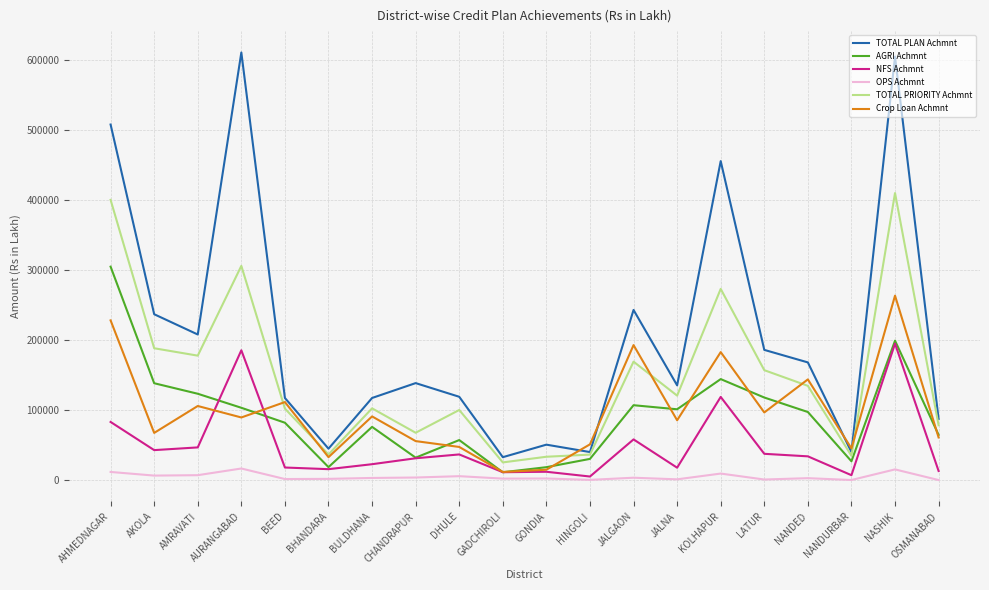

What is the approximate value of Crop Loan Achmnt at AMRAVATI?

106072.0